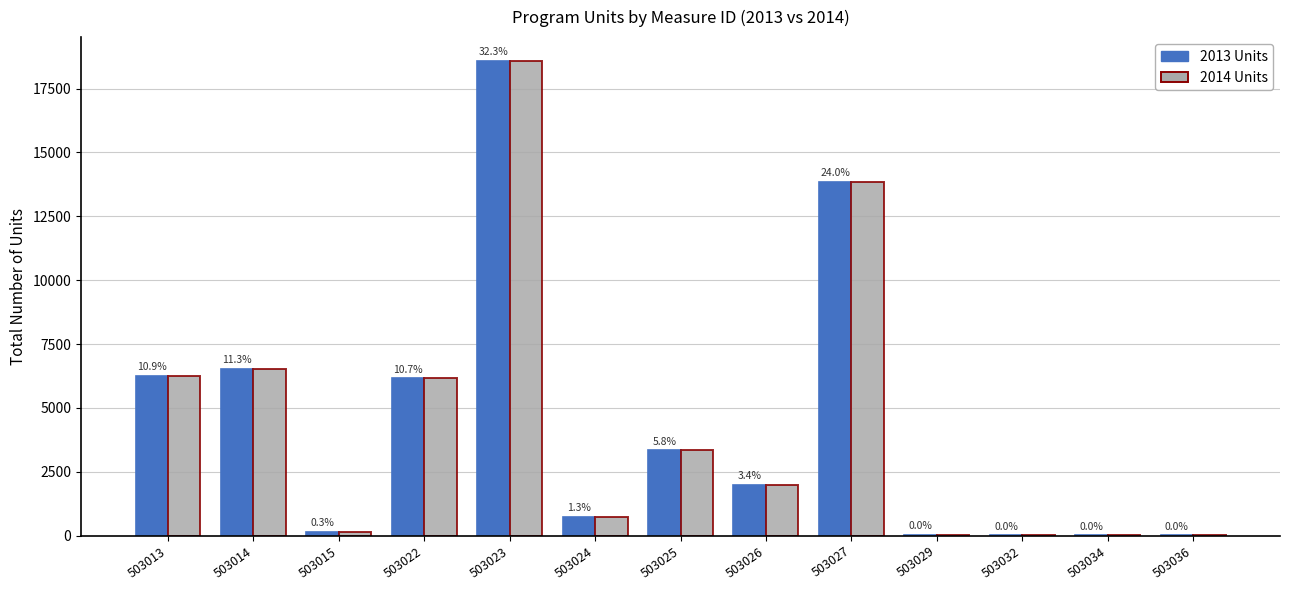

Reading left to right, what are all the values shown in this chart?

2013 Units: 503013=6260	503014=6532	503015=144	503022=6152	503023=18588	503024=720	503025=3336	503026=1972	503027=13848	503029=16	503032=4	503034=4	503036=8
2014 Units: 503013=6260	503014=6532	503015=144	503022=6152	503023=18588	503024=720	503025=3336	503026=1972	503027=13848	503029=16	503032=4	503034=4	503036=8